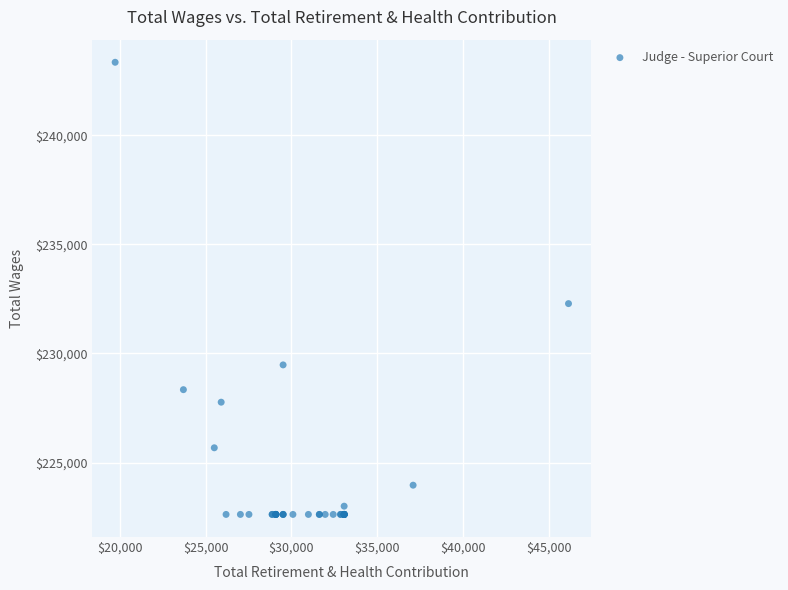

What Y value in the scatter plot is closest to 232984?

232285.0